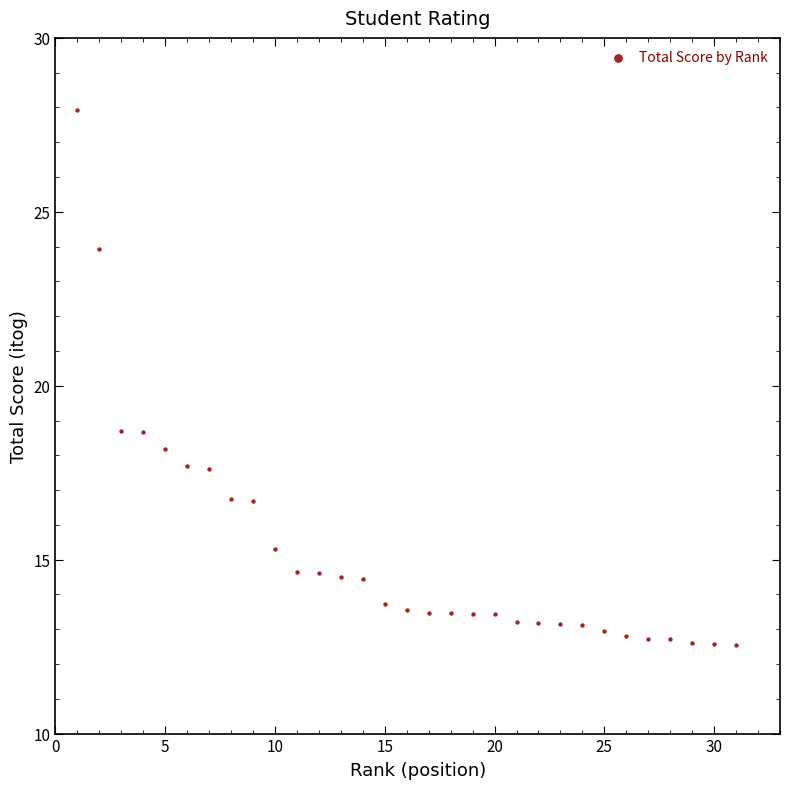

What is the range of Y values (max minus min)?

15.4